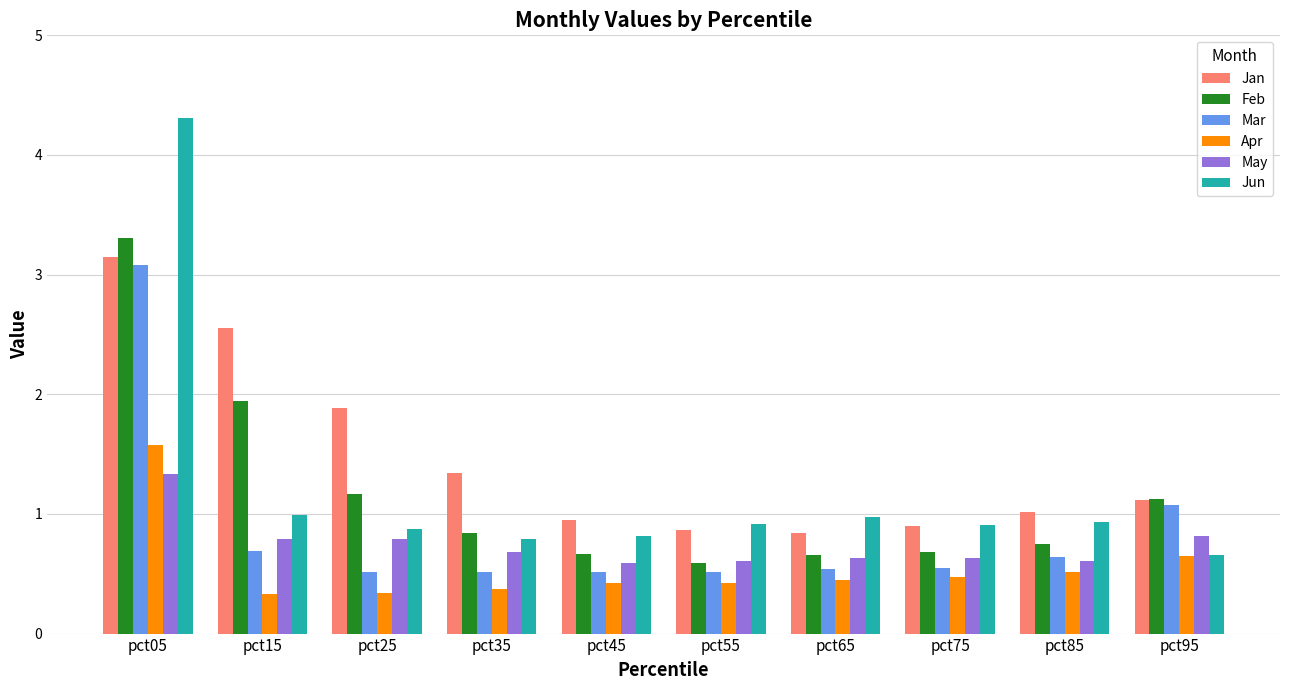

What is the total value across all series at pct25?

5.6